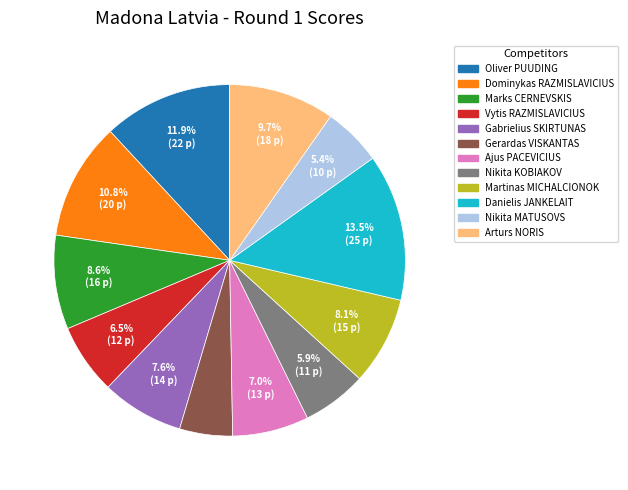

Between Nikita KOBIAKOV and Nikita MATUSOVS, which is larger?

Nikita KOBIAKOV